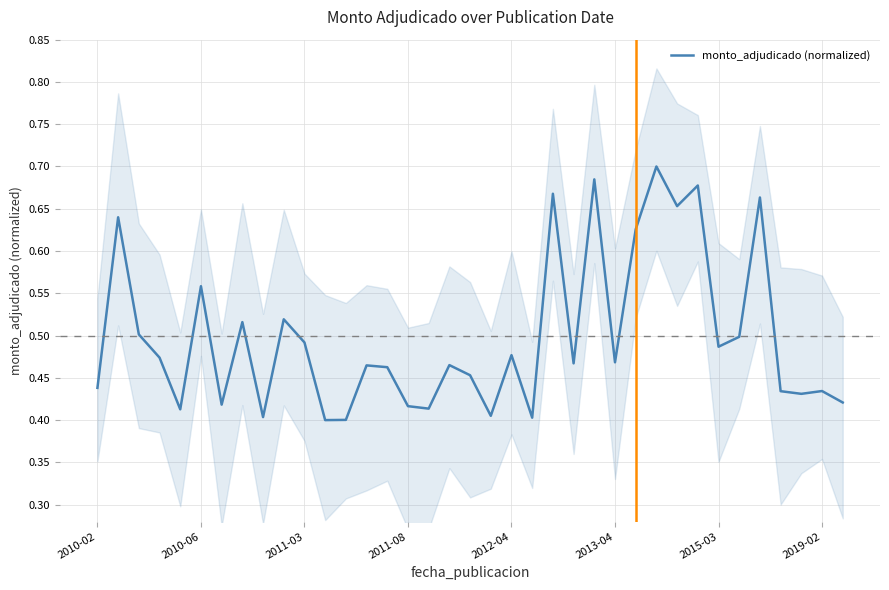

Reading left to right, list all the values displayed in this chart.

0.4	0.6	0.5	0.5	0.4	0.6	0.4	0.5	0.4	0.5	0.5	0.4	0.4	0.5	0.5	0.4	0.4	0.5	0.5	0.4	0.5	0.4	0.7	0.5	0.7	0.5	0.6	0.7	0.7	0.7	0.5	0.5	0.7	0.4	0.4	0.4	0.4